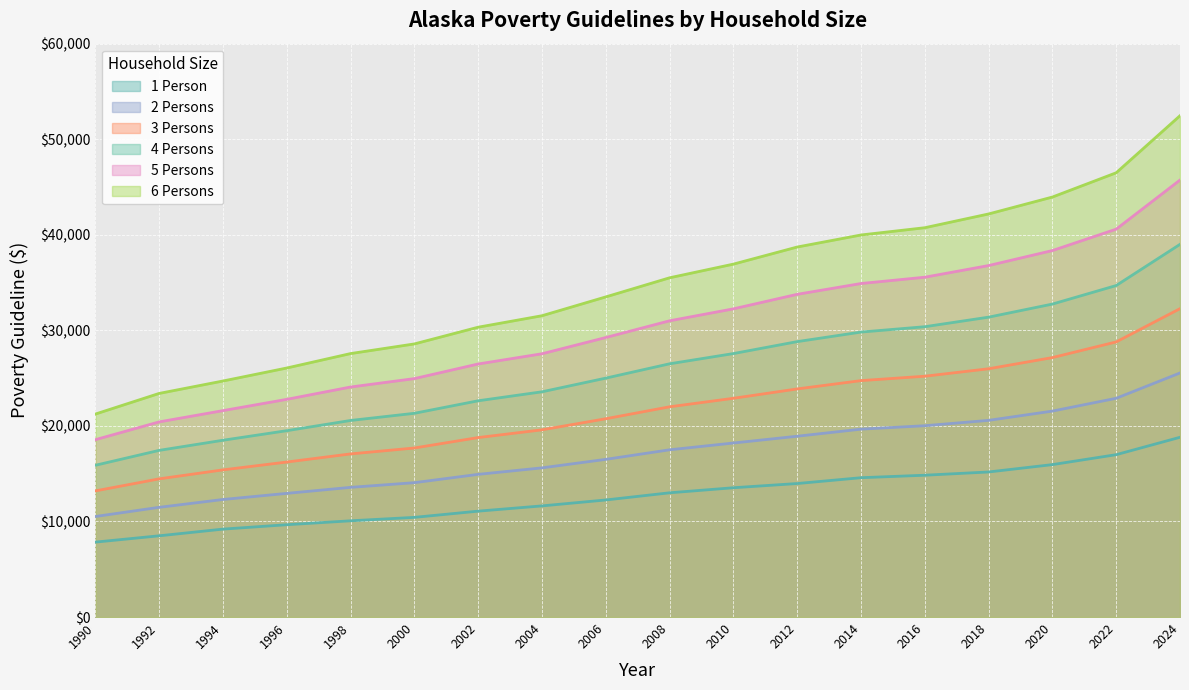

The 1 Person series shows 13000 at 2008. True or false?

True